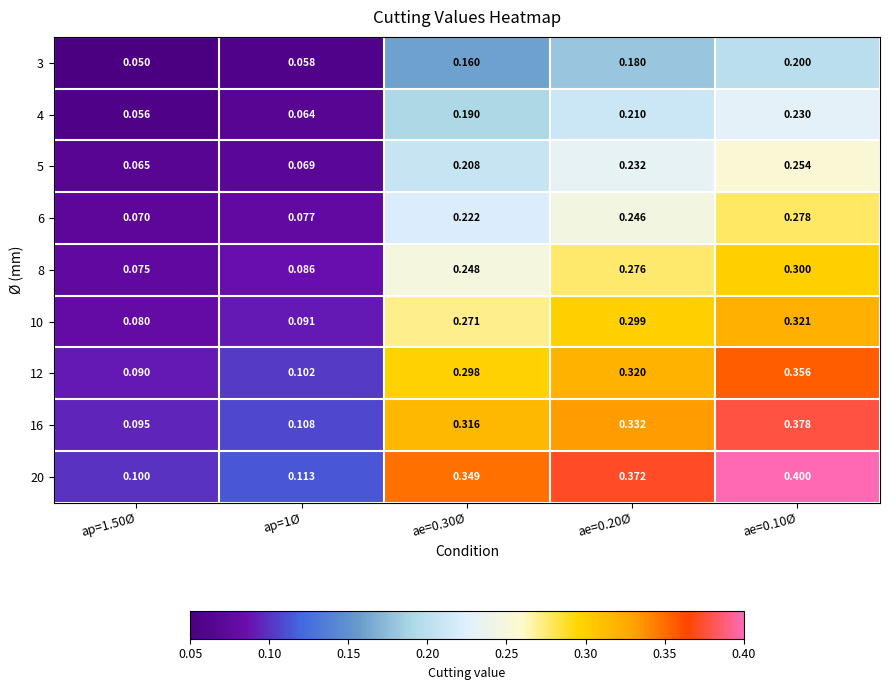

Which series changed the most between ap=1Ø and ae=0.10Ø?

20